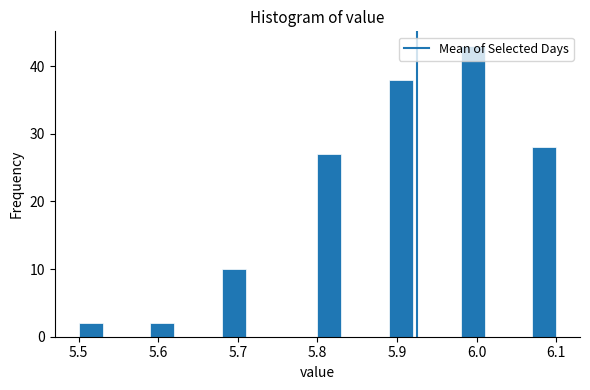

Around what value on the x-axis is the tallest bar? Give the approximate position of its centre, as read against the axis.

6.00